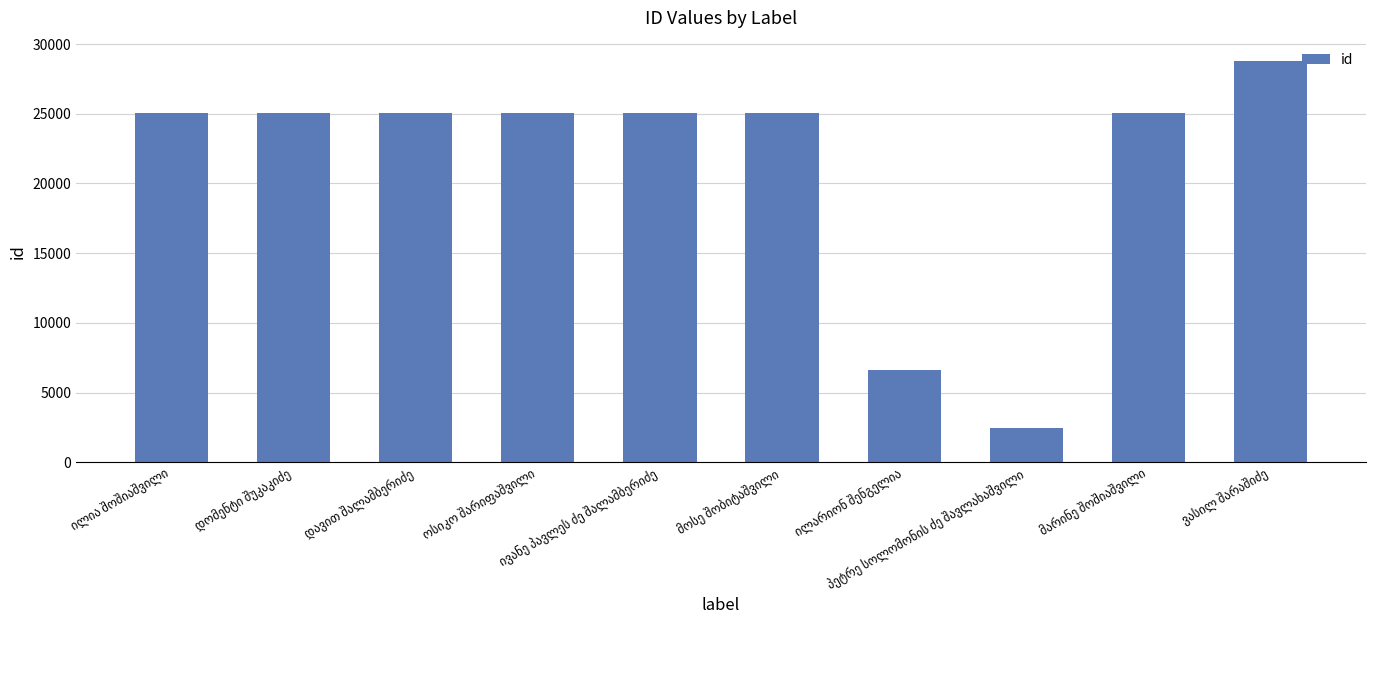

What is the value of the 6th bar from the left?

25072